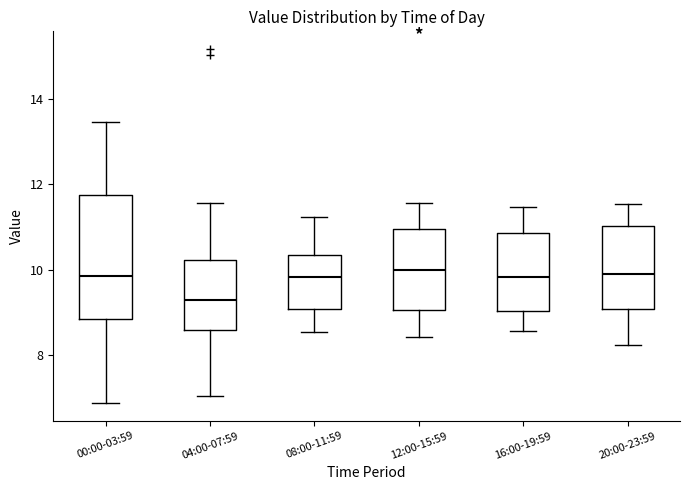

Comparing the boxes themselves (not the whiskers), which one is the tallest?

00:00-03:59